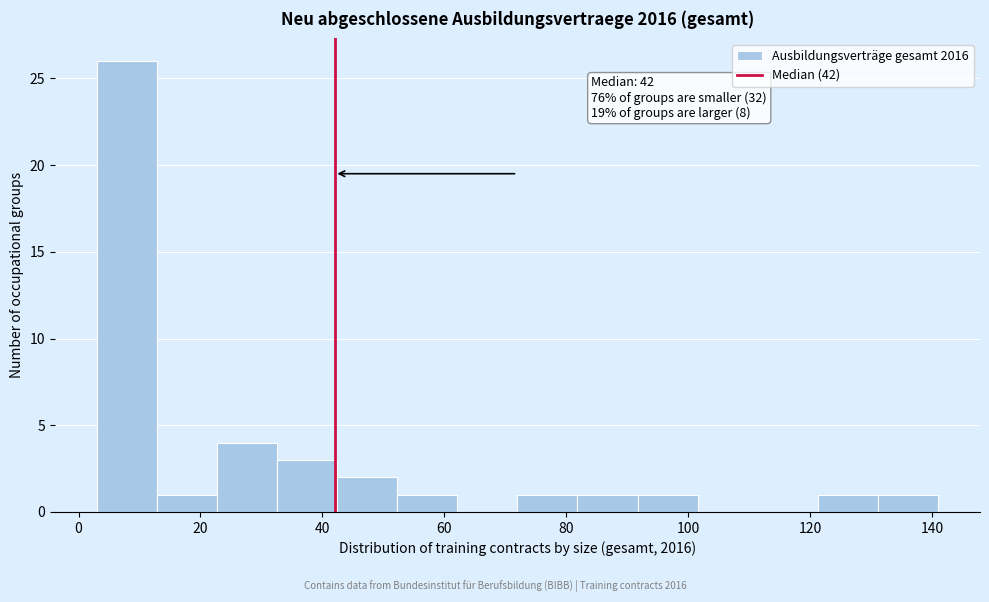

Which range on the x-axis has the tallest bar?

4 to 12